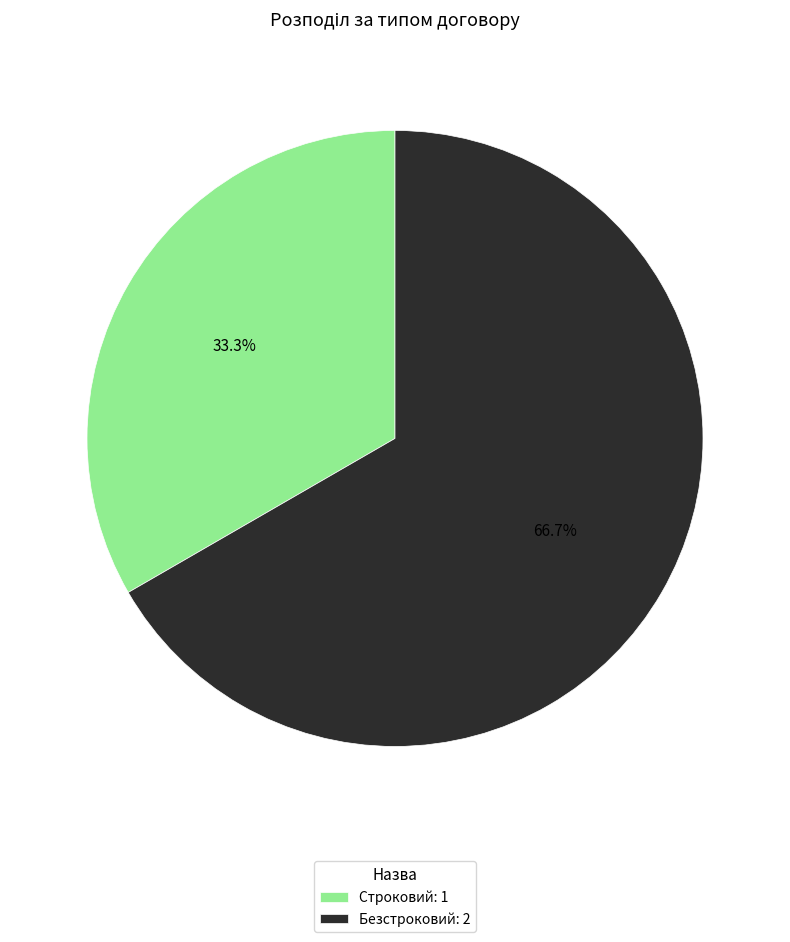

How many slices are in this pie chart?

2